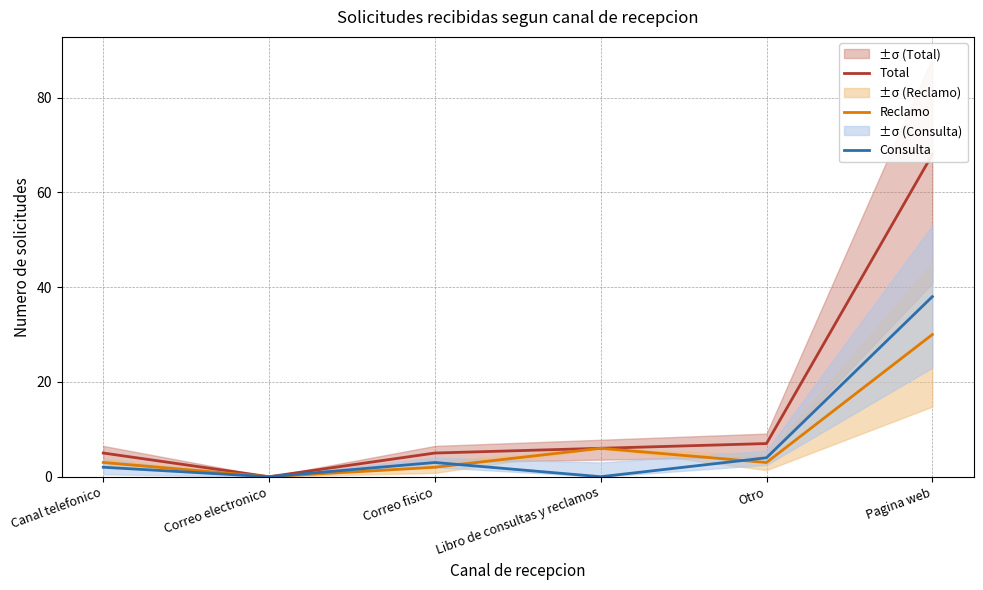

How many lines are shown in the chart?

3